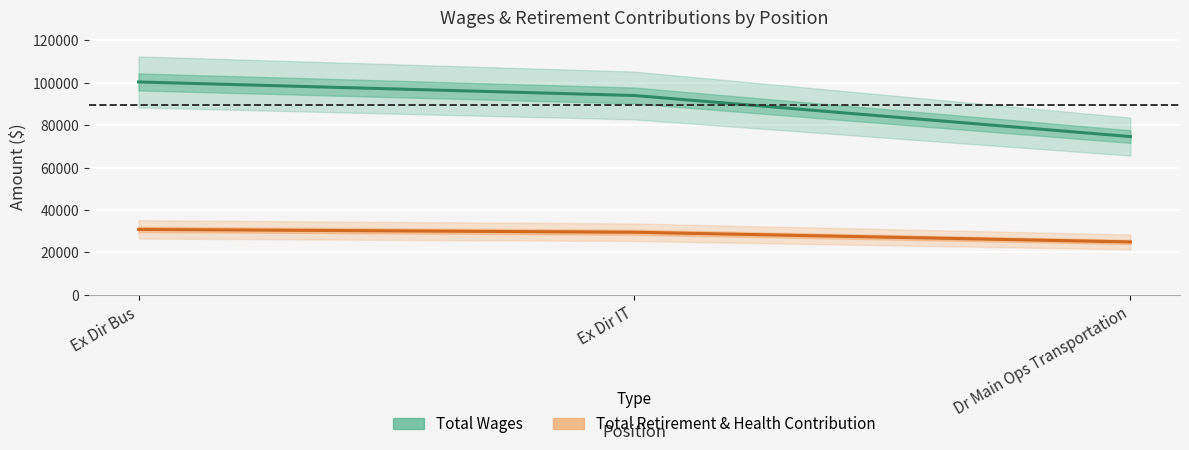

What is the total value across all series at Ex Dir IT?

123489